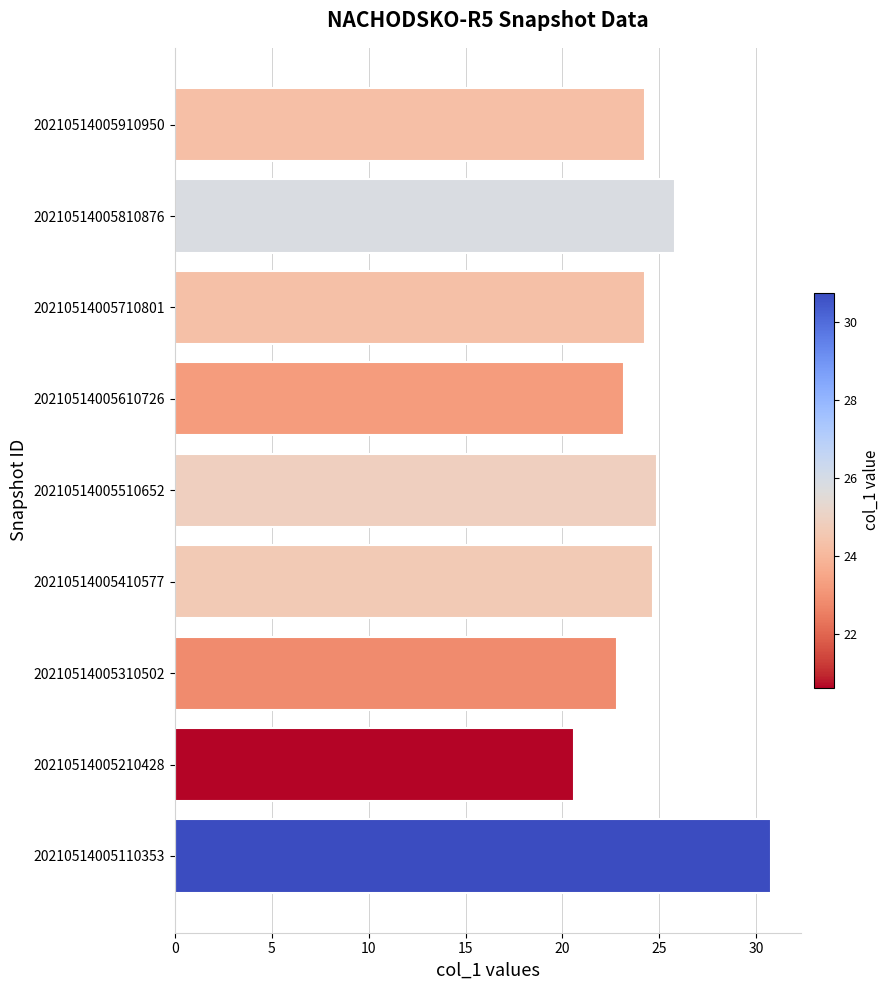

The chart shows a value of 25.8 at 20210514005810876. True or false?

True